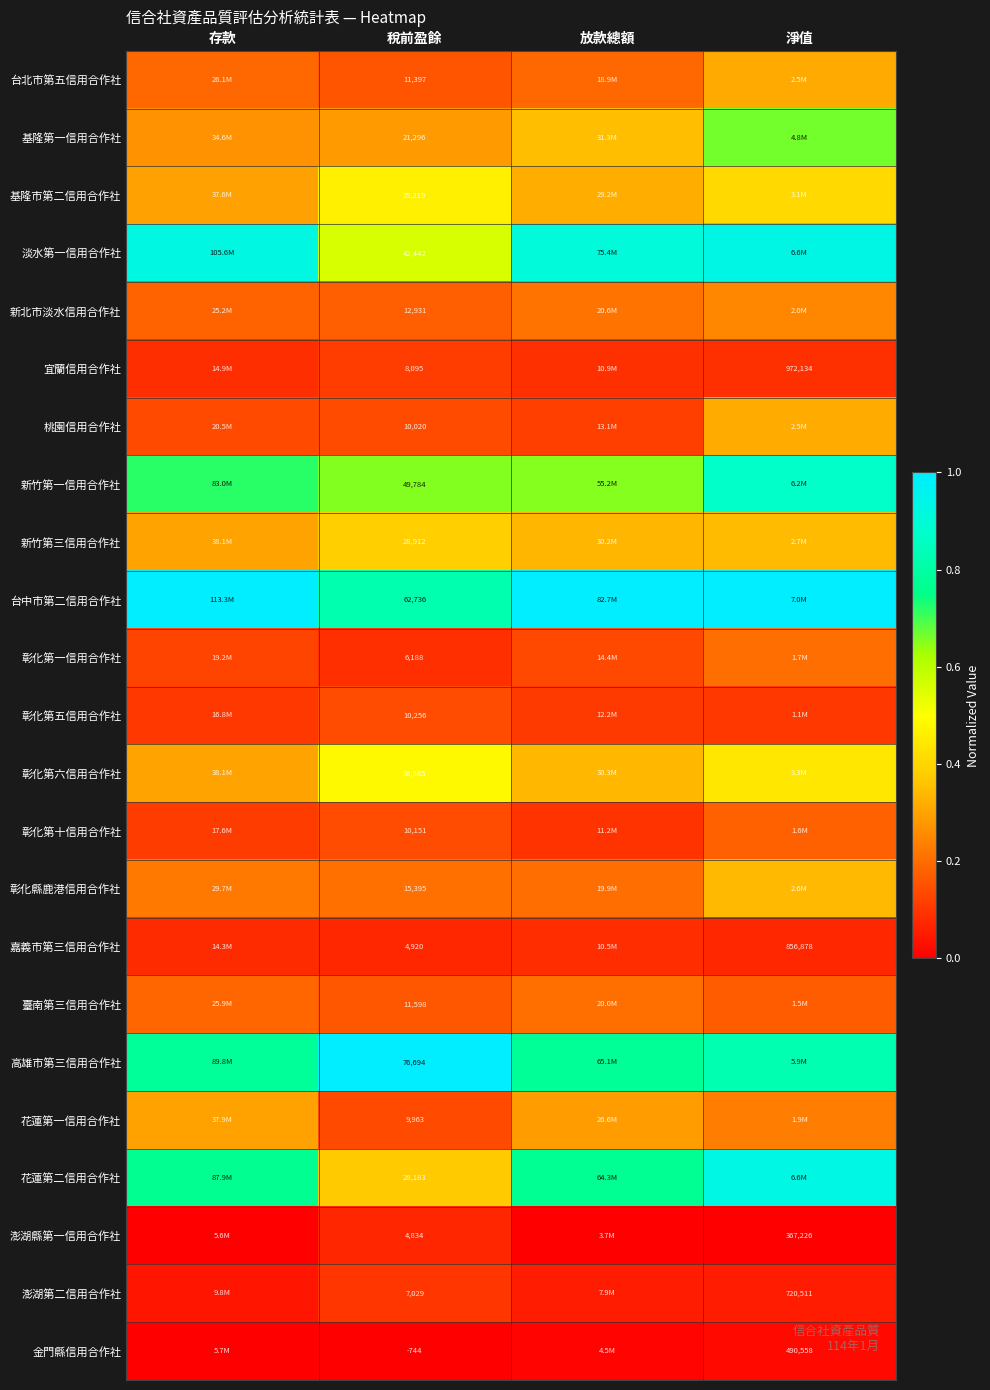

Is it true that 彰化第一信用合作社 equals 0.0 at 存款?

False